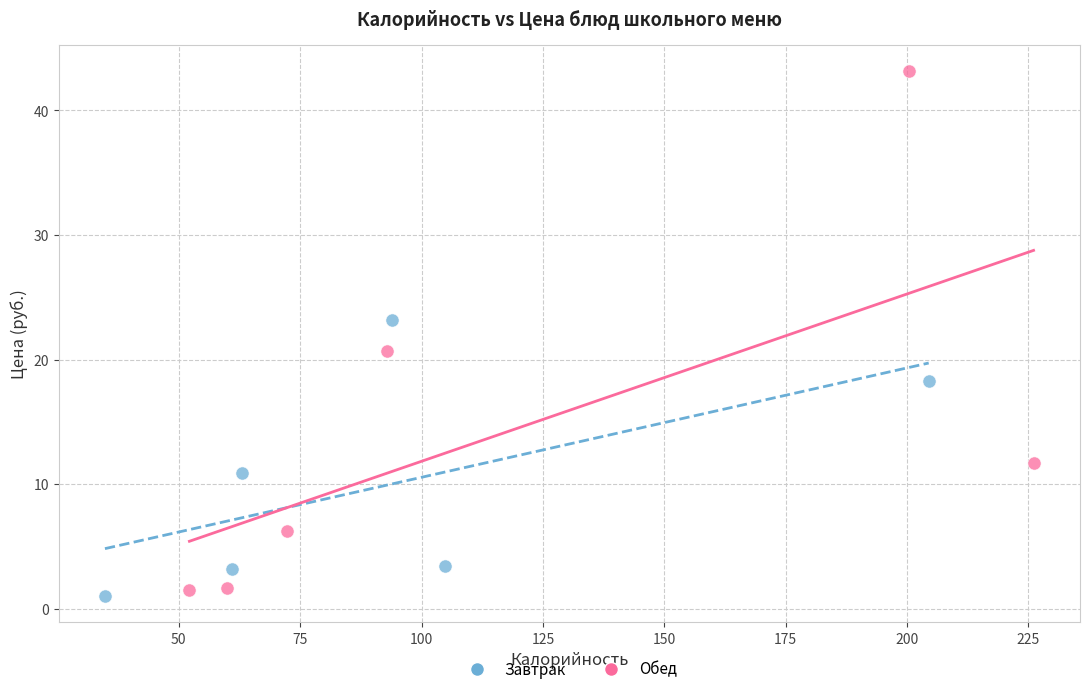

Which series contains the highest Y value?

Обед